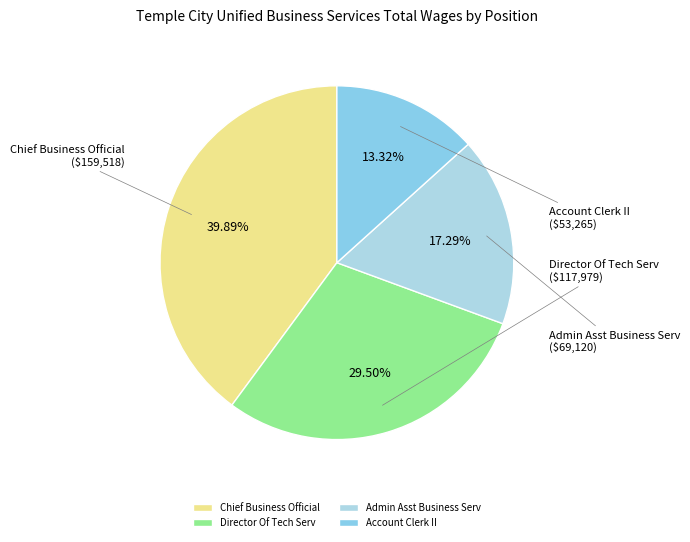

Is Chief Business Official the majority of the pie?

No